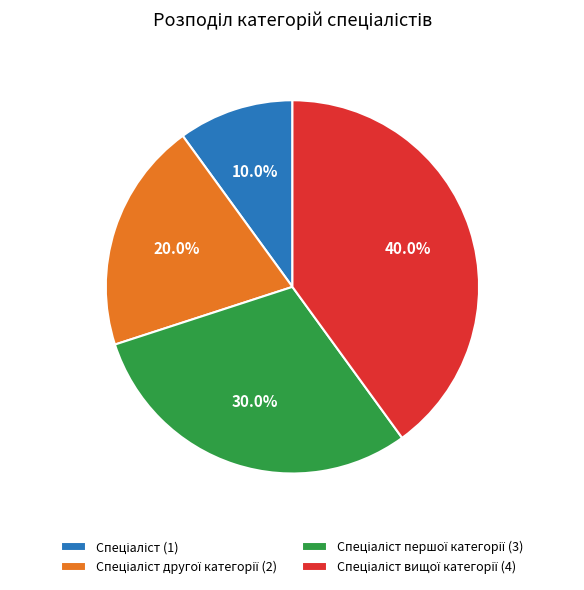

Count the number of slices in the pie.

4